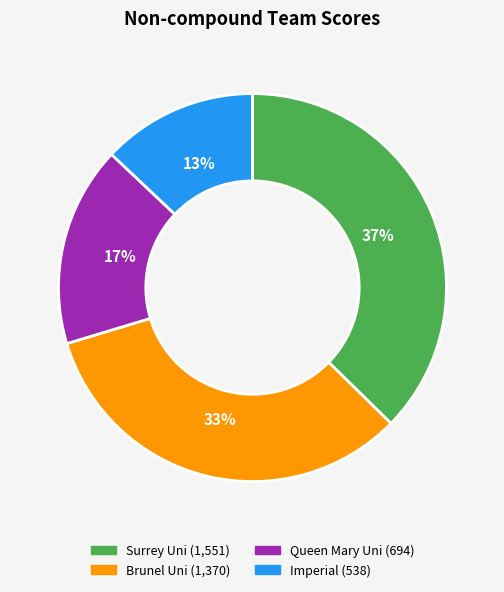

Rank the categories by value from lowest to highest.

Imperial, Queen Mary Uni, Brunel Uni, Surrey Uni